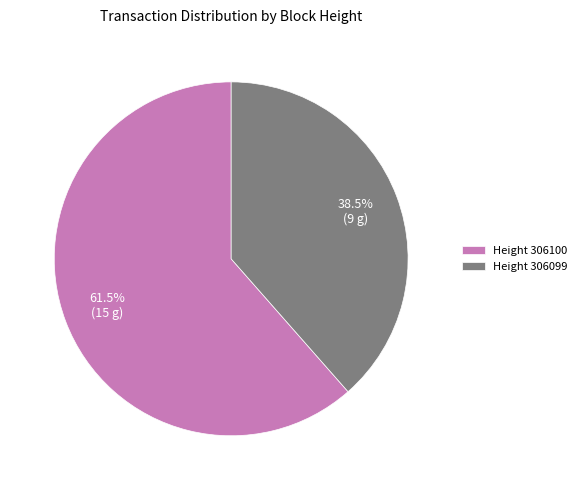

Count the number of slices in the pie.

2